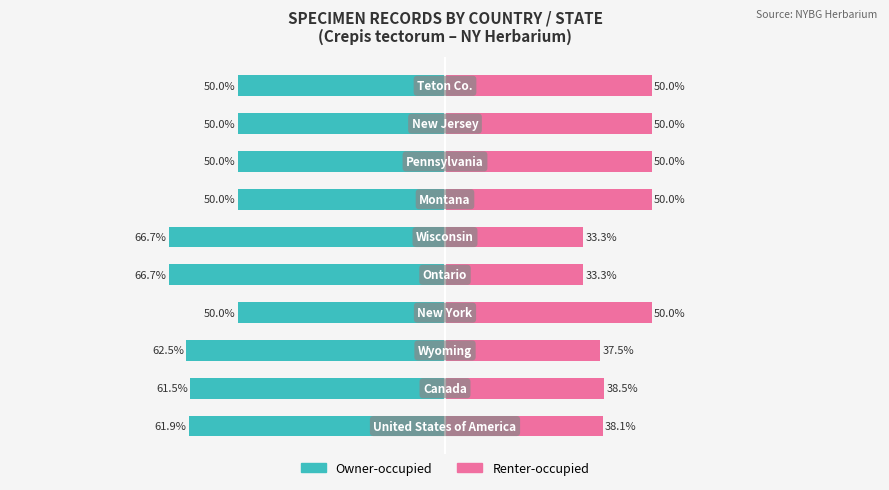

Reading left to right, transcribe all the data shown in this chart.

Owner-occupied: 0=-61.9	1=-61.5	2=-62.5	3=-50.0	4=-66.7	5=-66.7	6=-50.0	7=-50.0	8=-50.0	9=-50.0
Renter-occupied: 0=38.1	1=38.5	2=37.5	3=50.0	4=33.3	5=33.3	6=50.0	7=50.0	8=50.0	9=50.0